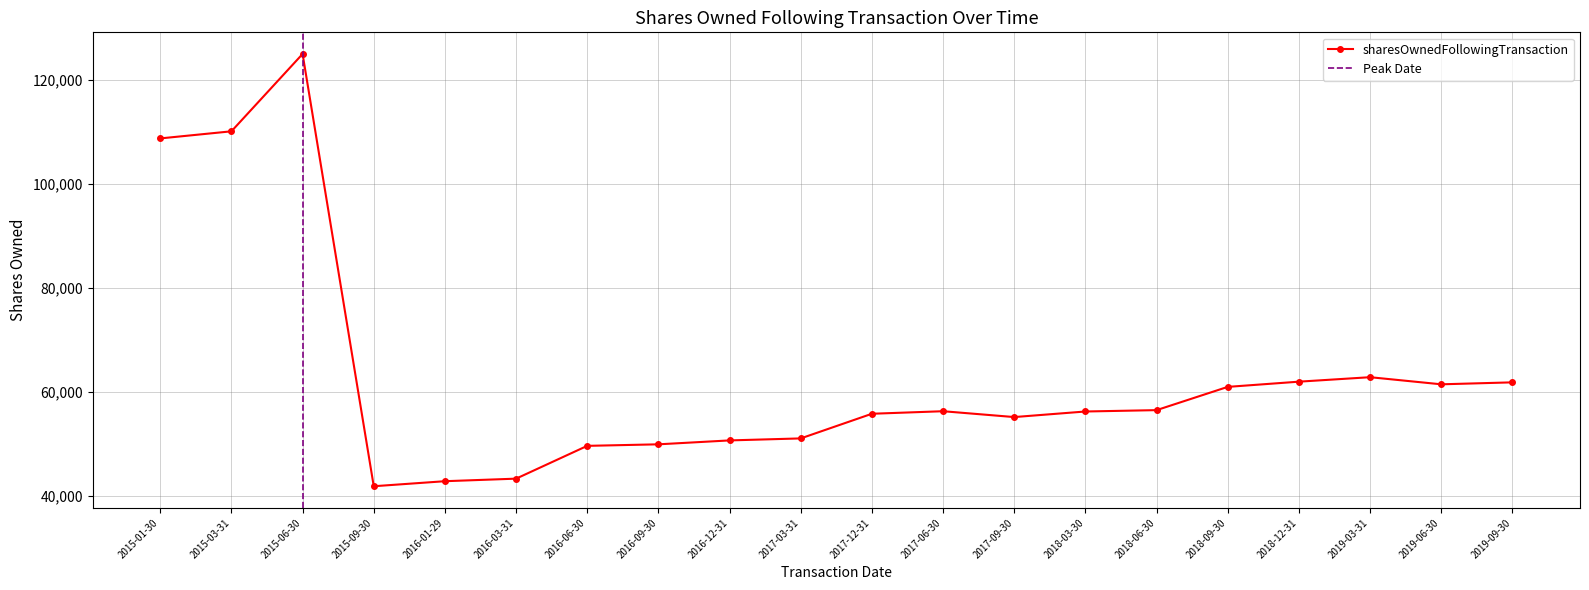

What is the approximate value at 2017-09-30?

55210